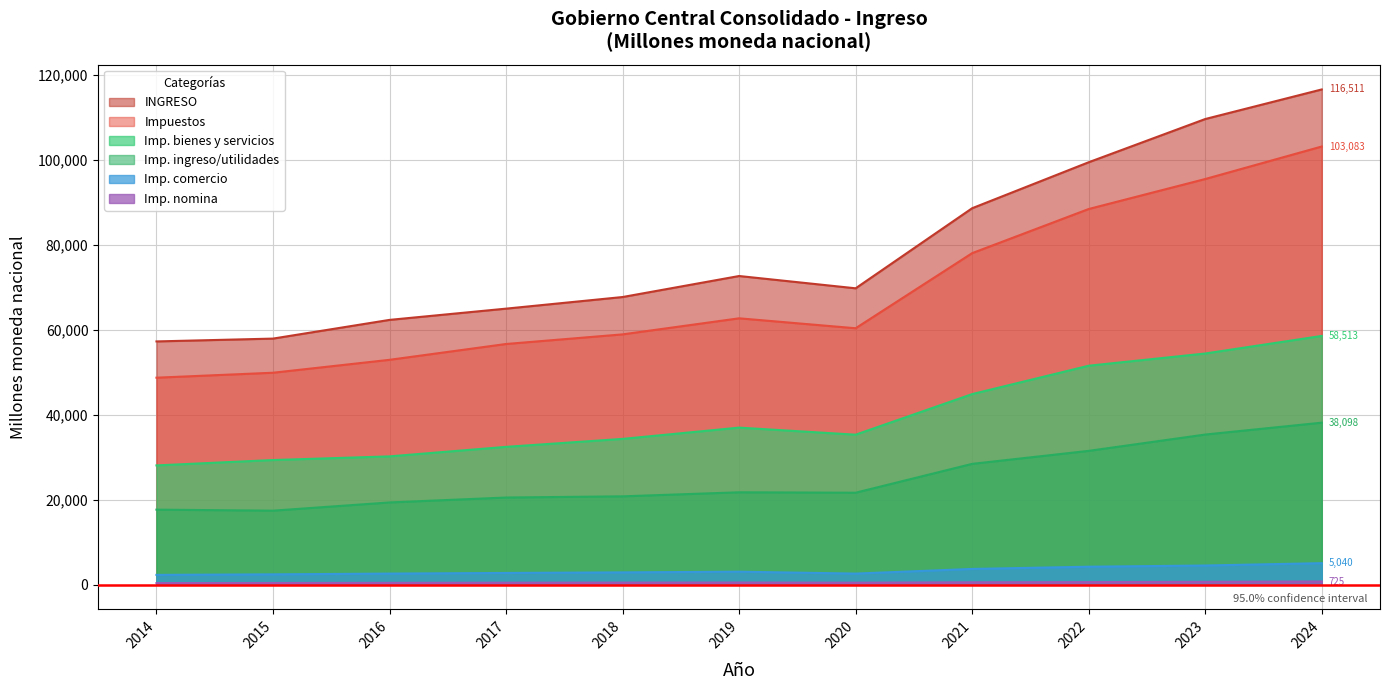

At which label is Imp. comercio closest to 3660?

2021